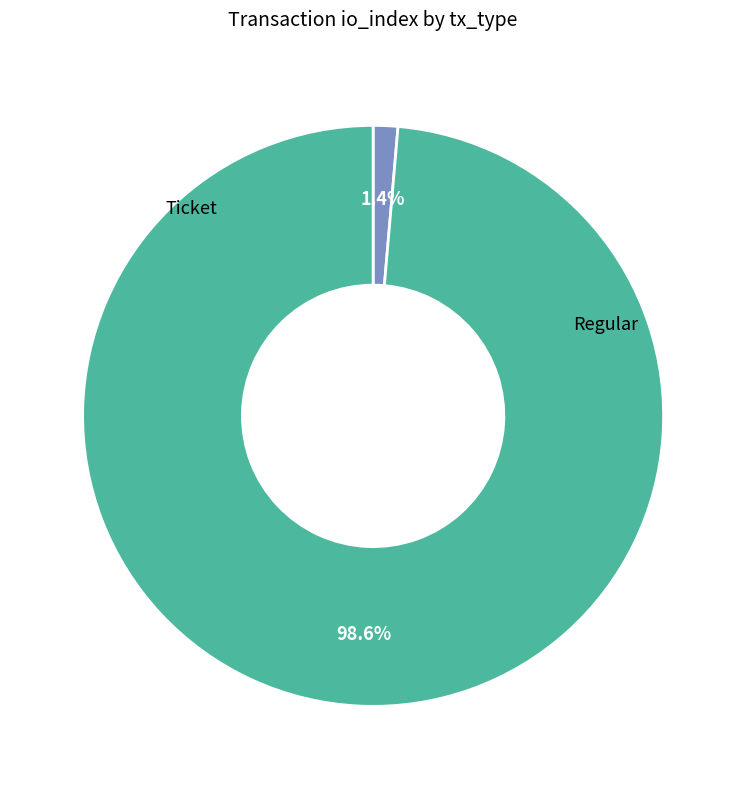

Count the number of slices in the pie.

2